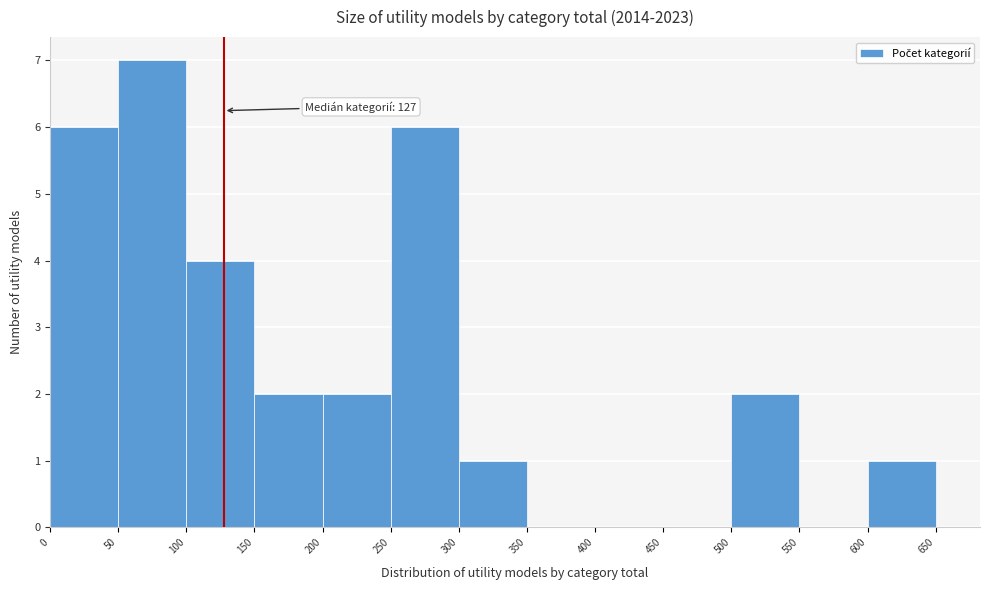

Which range on the x-axis has the tallest bar?

50 to 100